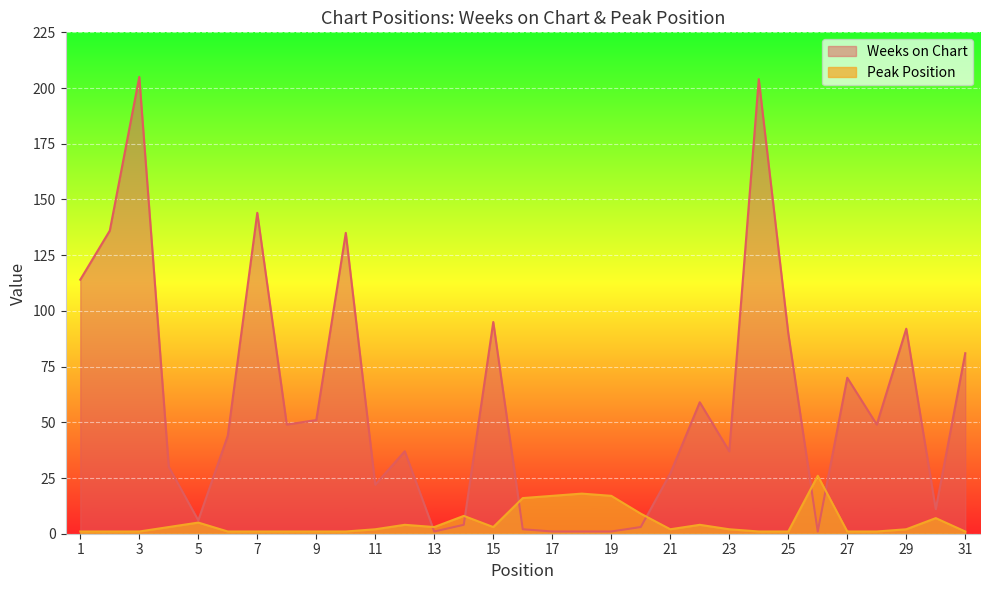

What is the maximum value for Peak Position?

26